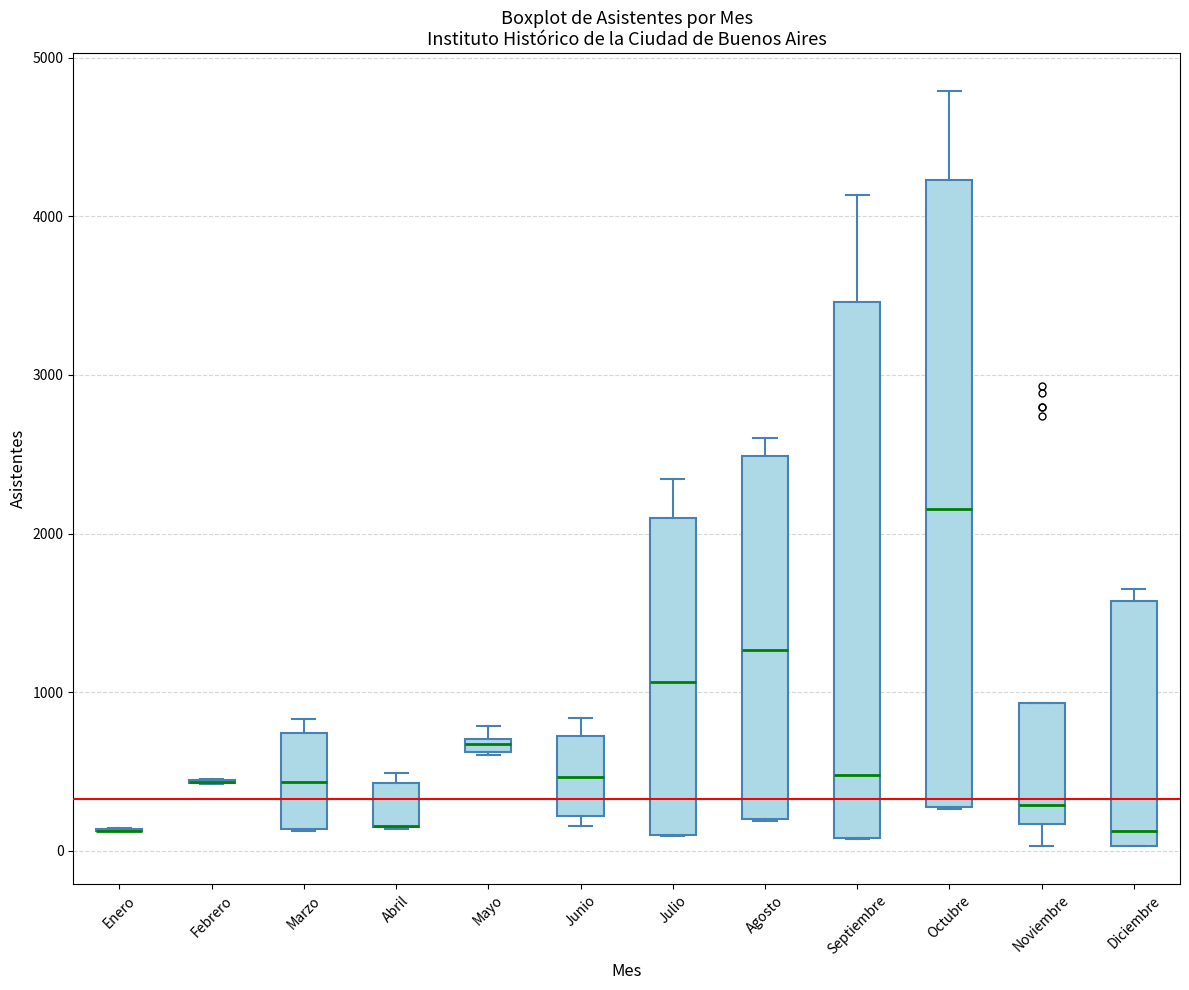

Comparing the boxes themselves (not the whiskers), which one is the tallest?

Octubre